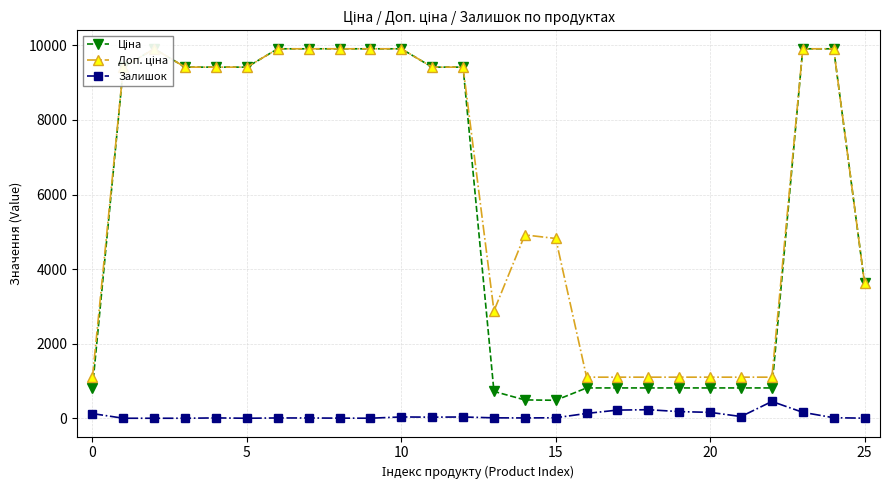

Is this an area chart (filled region under the line)?

No